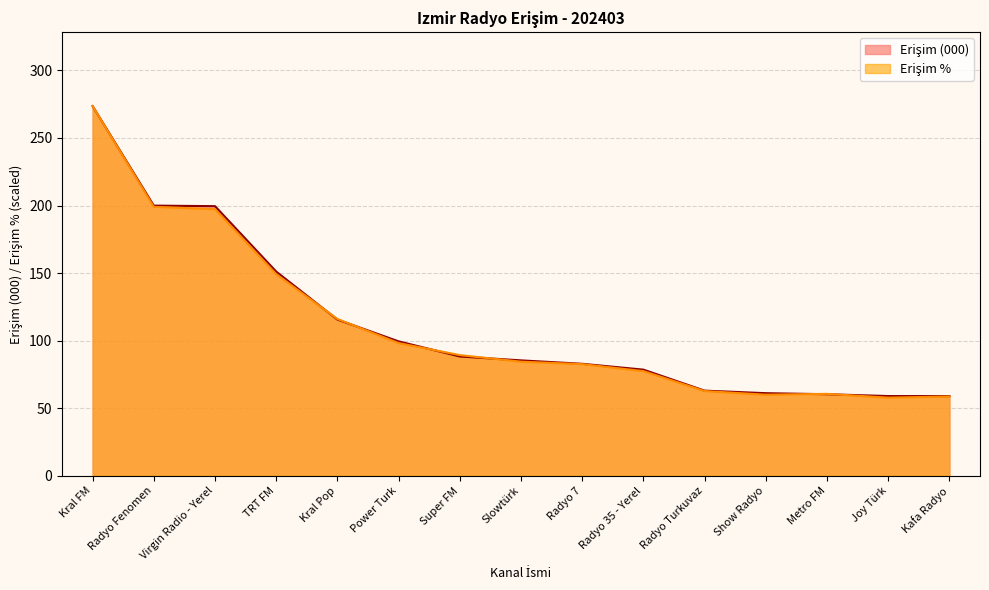

Which series changed the most between TRT FM and Radyo 7?

Erişim (000)